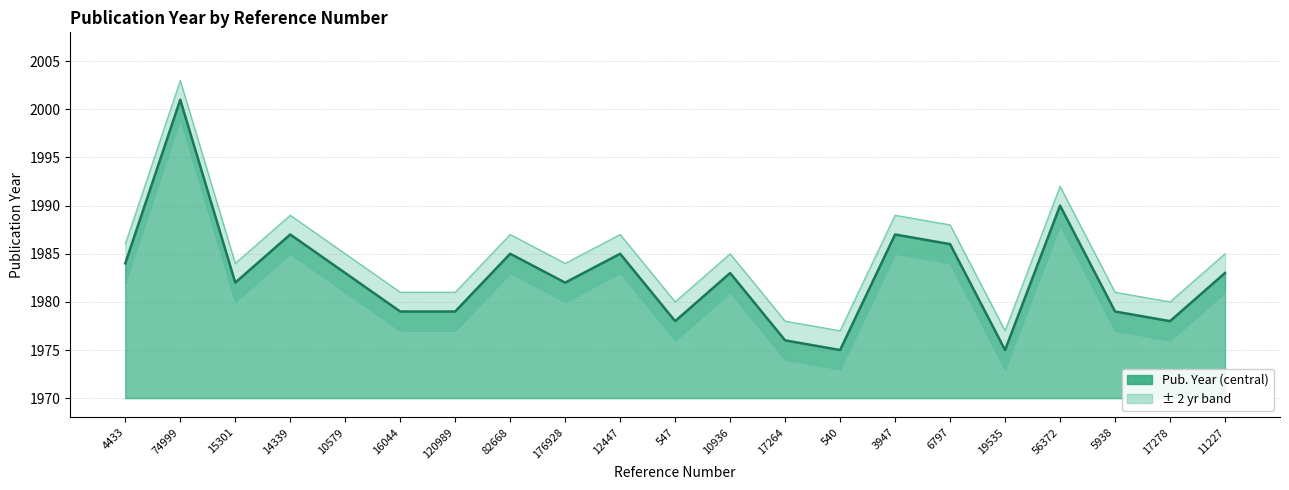

At how many categories does at least one series exceed 1976?

21